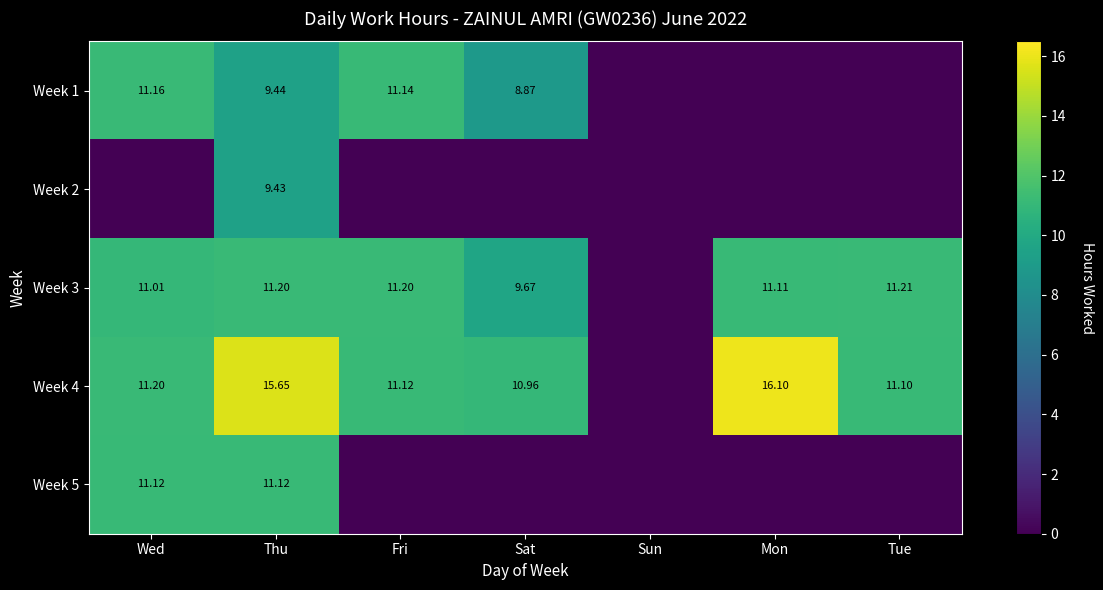

Which category has the highest value across all series?

Mon